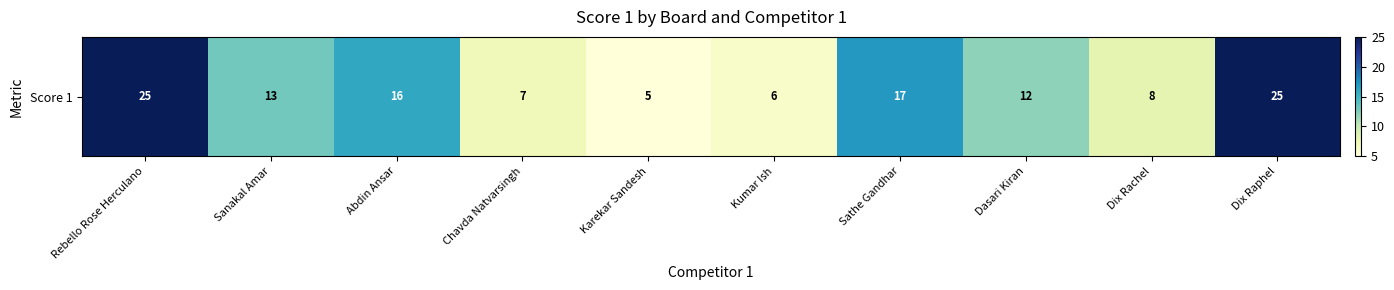

The value at Dix Rachel is 12. True or false?

False